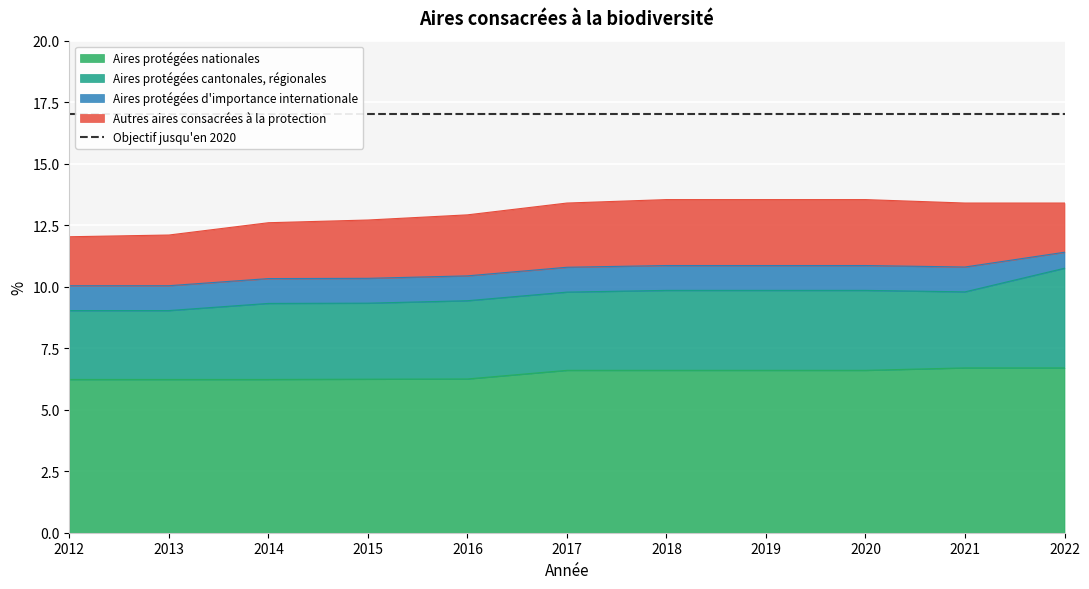

At which label is Autres aires consacrées à la protection closest to 2?

2022